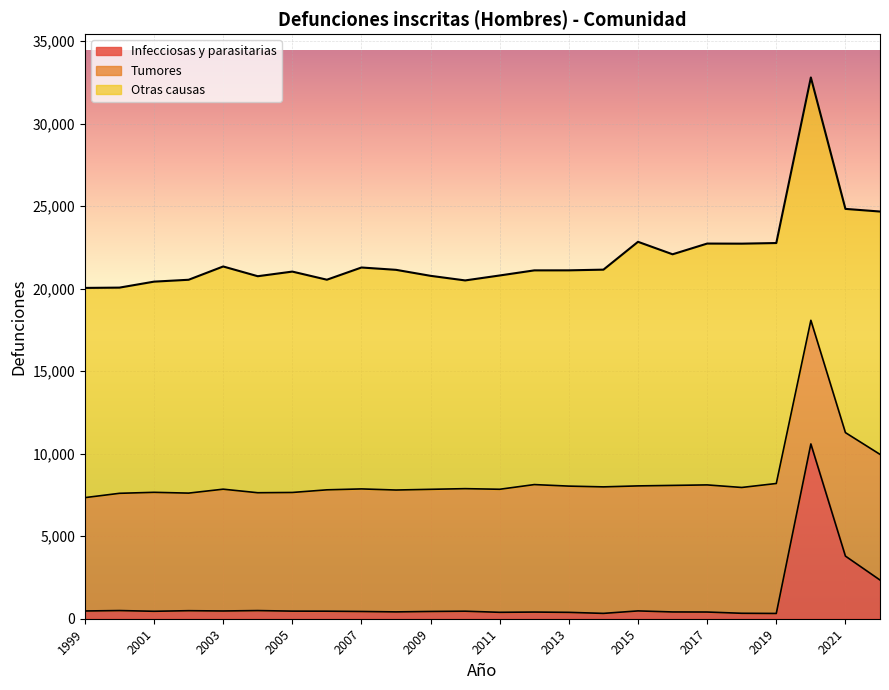

True or false: Infecciosas y parasitarias has a value of 389 at 2011.

True